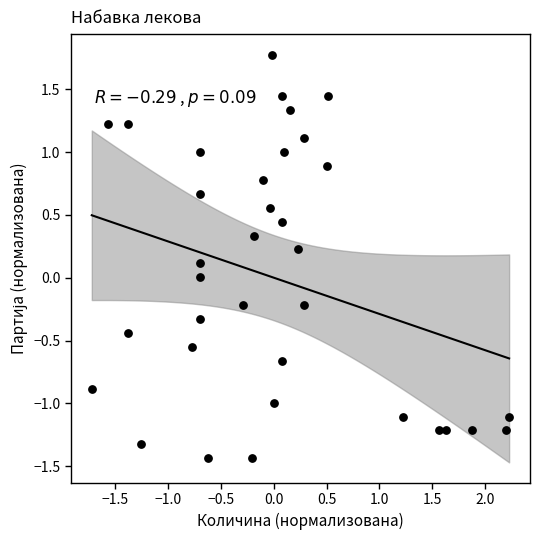

What is the range of Y values (max minus min)?

3.2